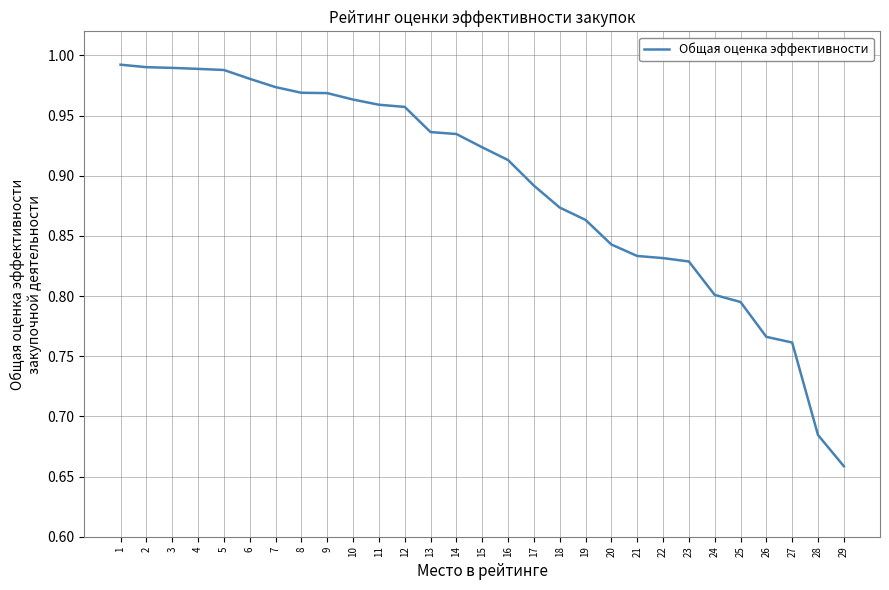

Which has a higher value, 17 or 6?

6